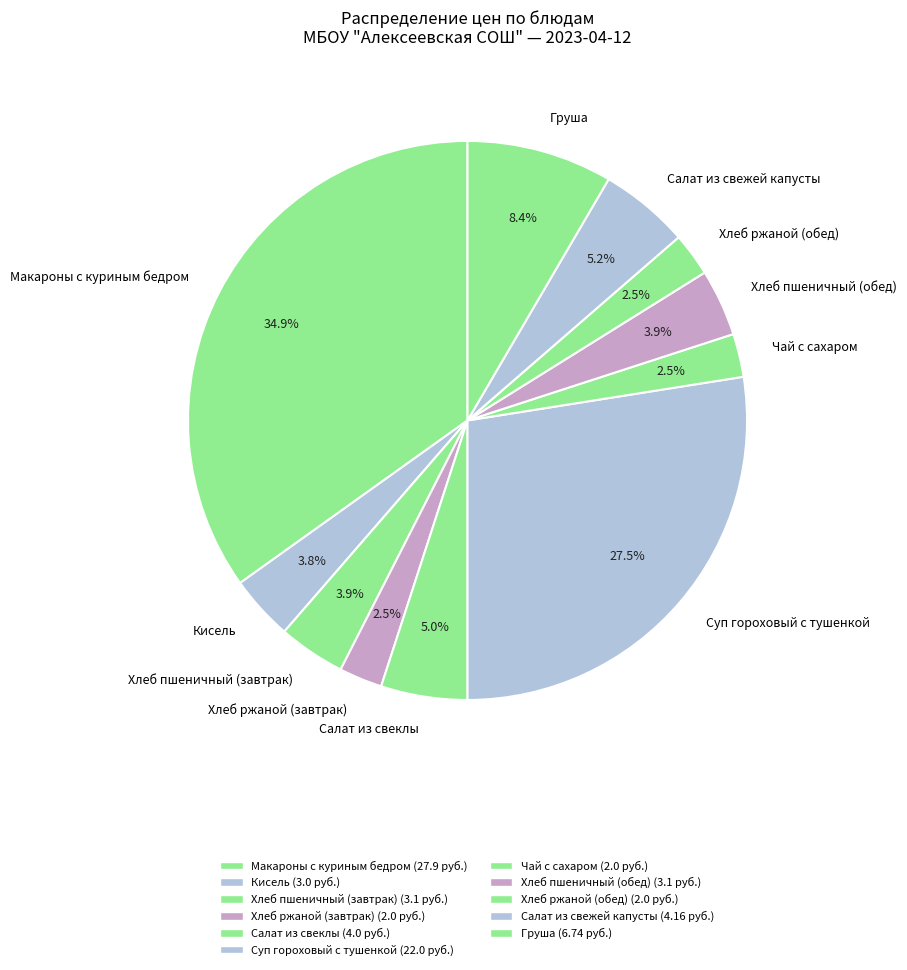

How many slices are in this pie chart?

11